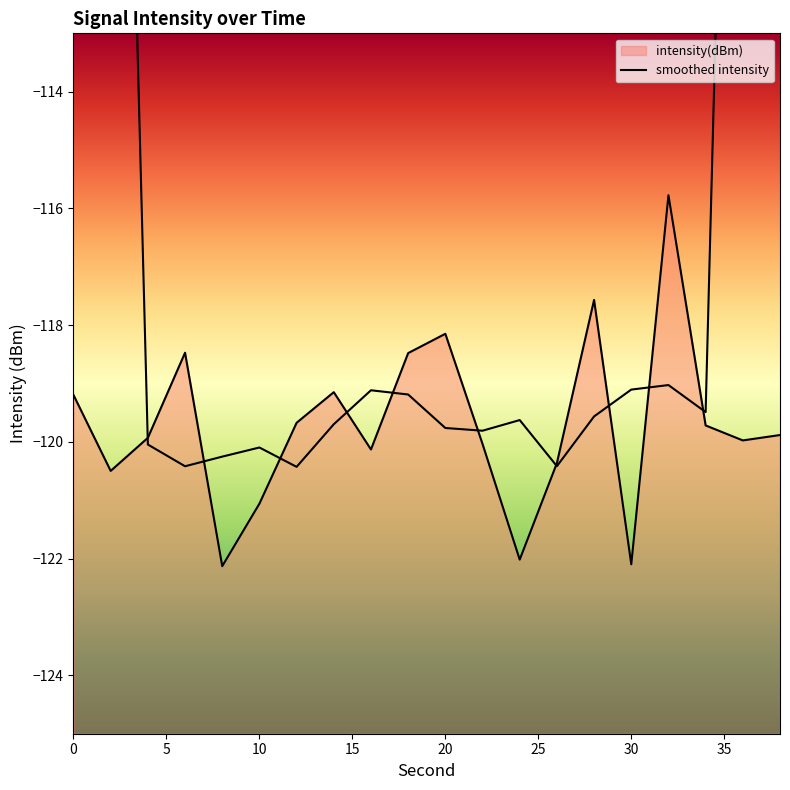

How many values are below -119?

16